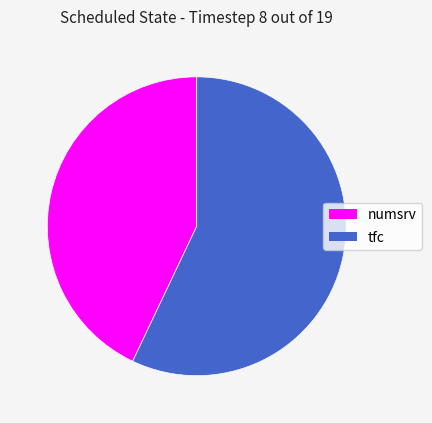

To the nearest percent, what is the average slice percentage?

50%